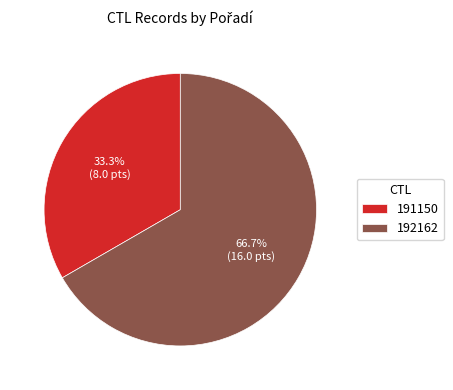

To the nearest percent, what percentage of the pie is 191150?

33%